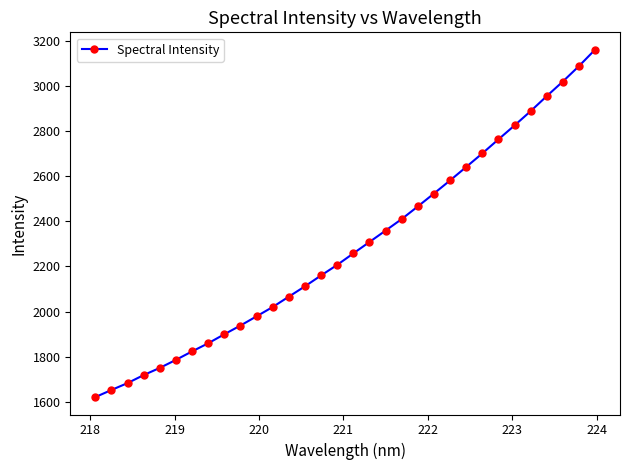

What is the maximum value shown in the chart?

3160.9